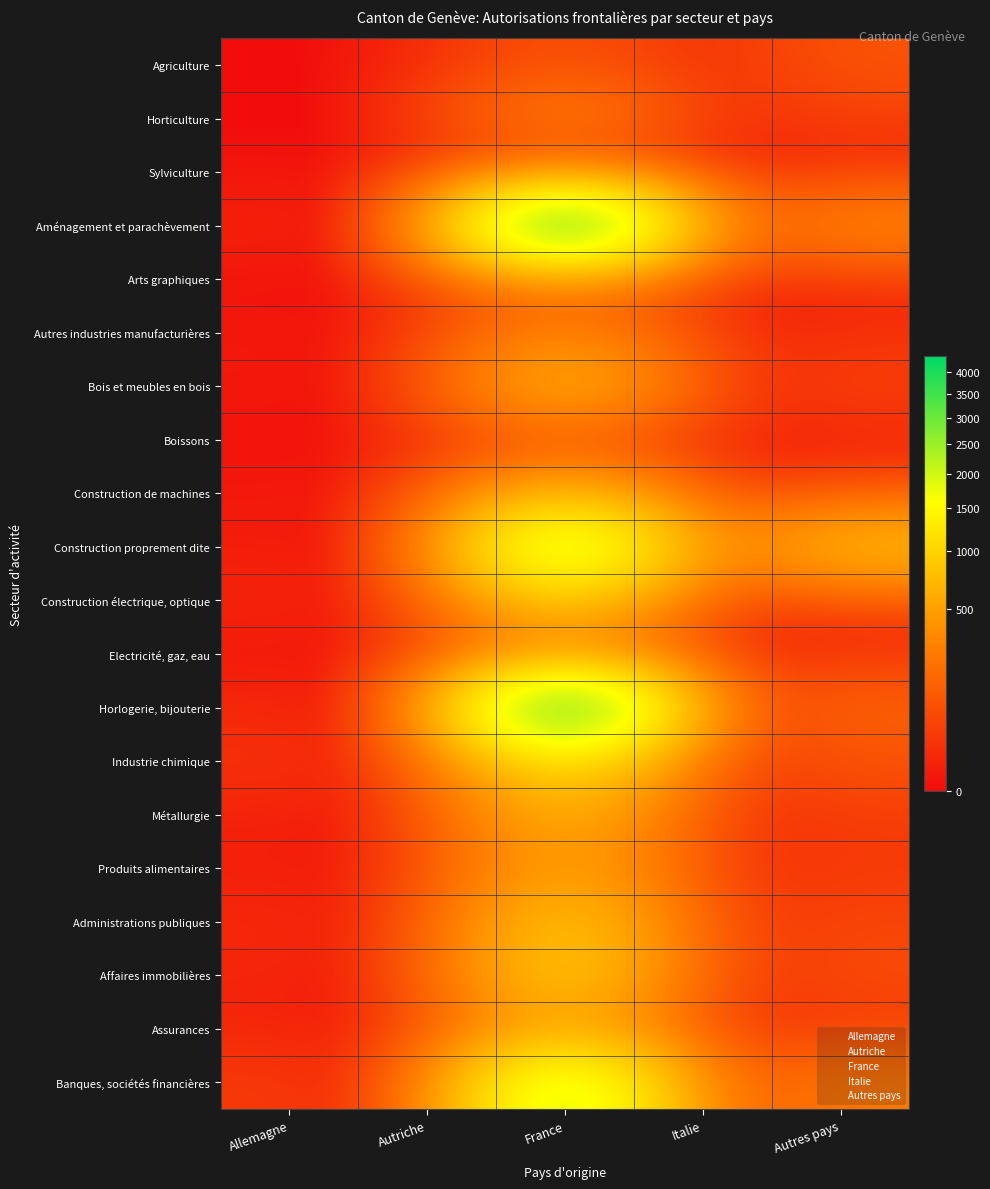

Rank the series by their maximum value, from highest to lowest.

Aménagement et parachèvement, Horlogerie, bijouterie, Construction proprement dite, Banques, sociétés financières, Industrie chimique, Affaires immobilières, Construction électrique, optique, Administrations publiques, Bois et meubles en bois, Métallurgie, Construction de machines, Assurances, Produits alimentaires, Autres industries manufacturières, Horticulture, Electricité, gaz, eau, Arts graphiques, Agriculture, Boissons, Sylviculture